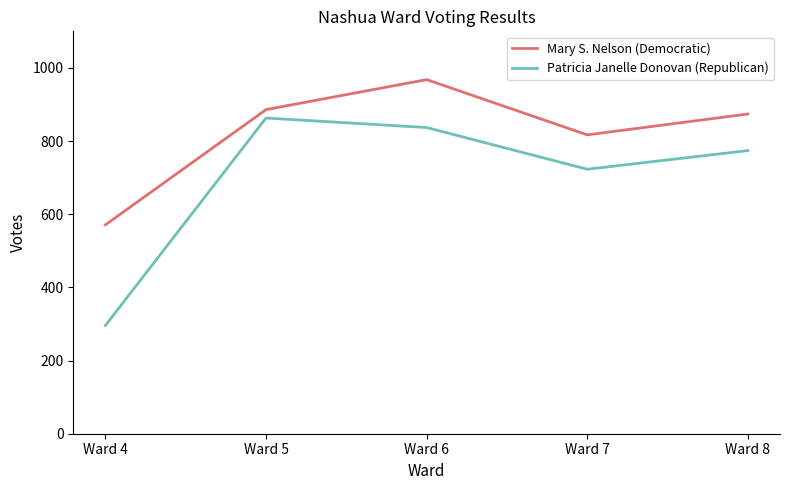

What is the greatest value displayed?

968